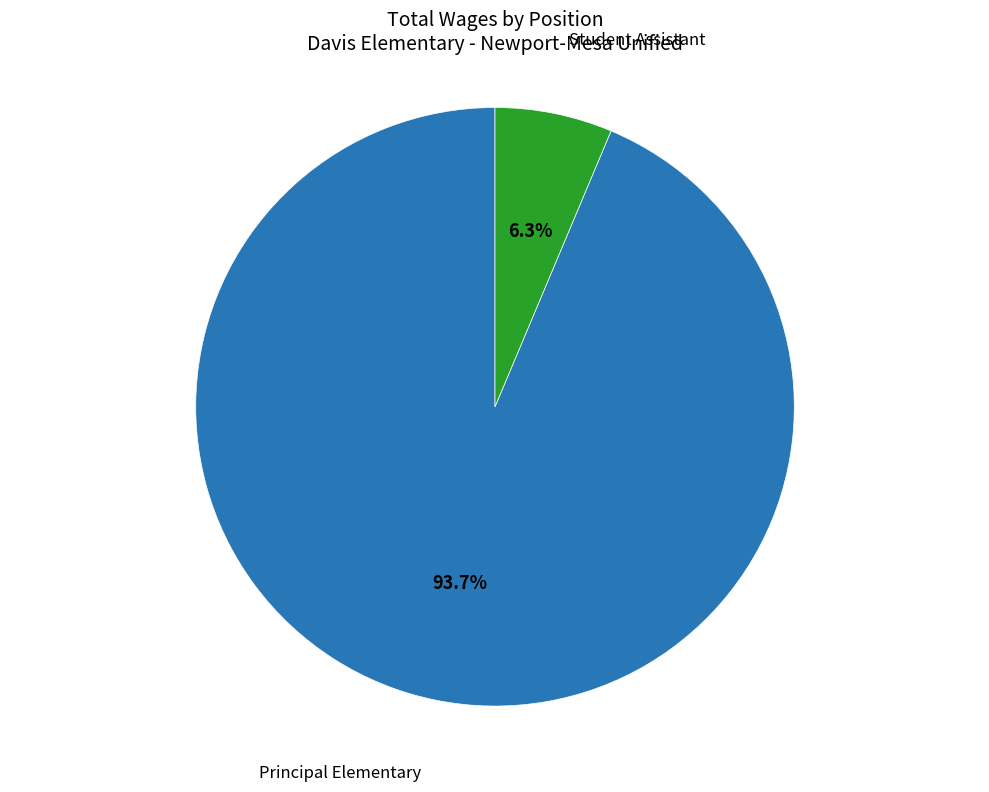

True or false: Principal Elementary accounts for 99% of the total.

False